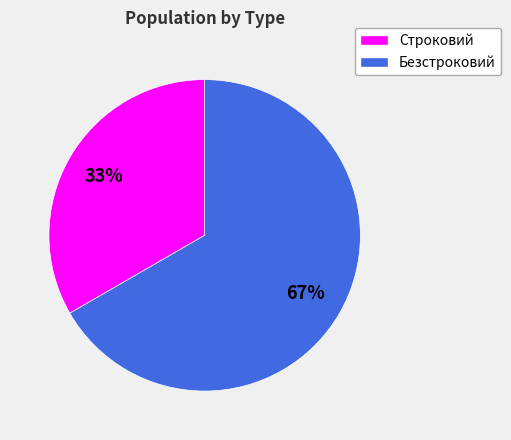

Which slice is the smallest?

Строковий